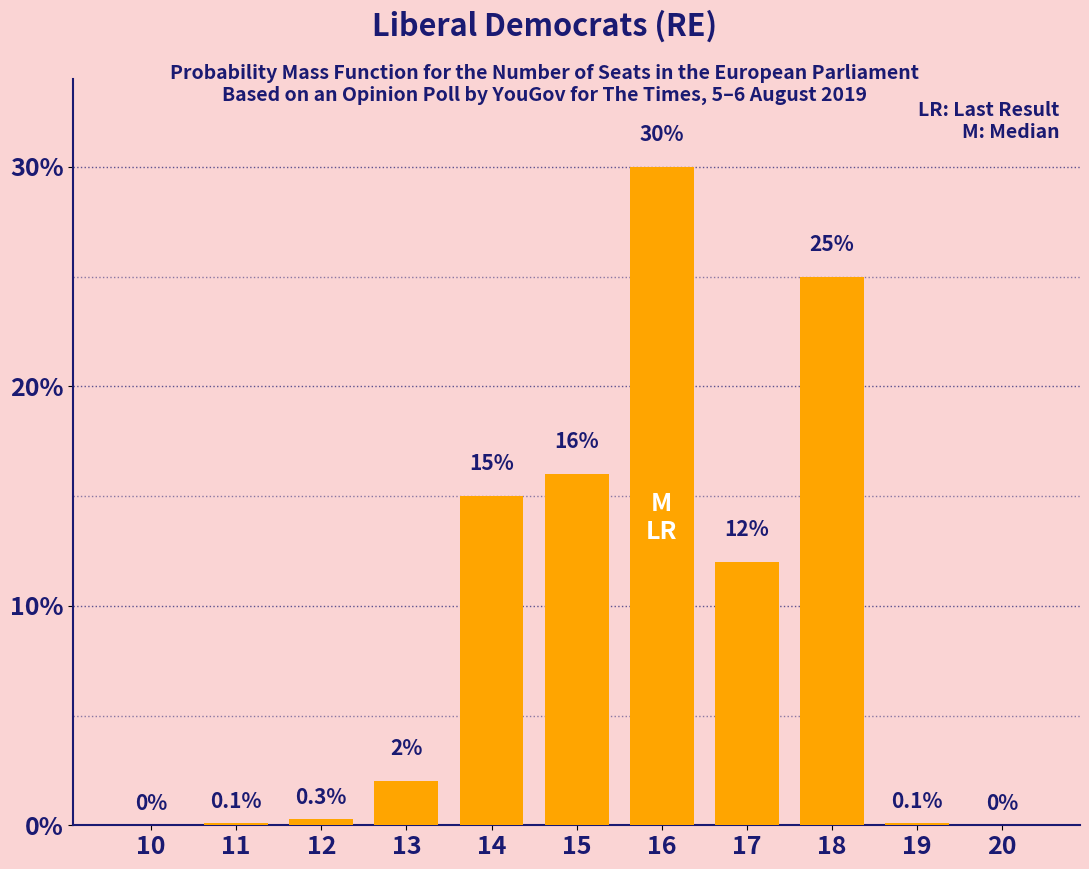

Reading right to left, what are all the values shown in this chart?

20=0.0	19=0.1	18=25.0	17=12.0	16=30.0	15=16.0	14=15.0	13=2.0	12=0.3	11=0.1	10=0.0